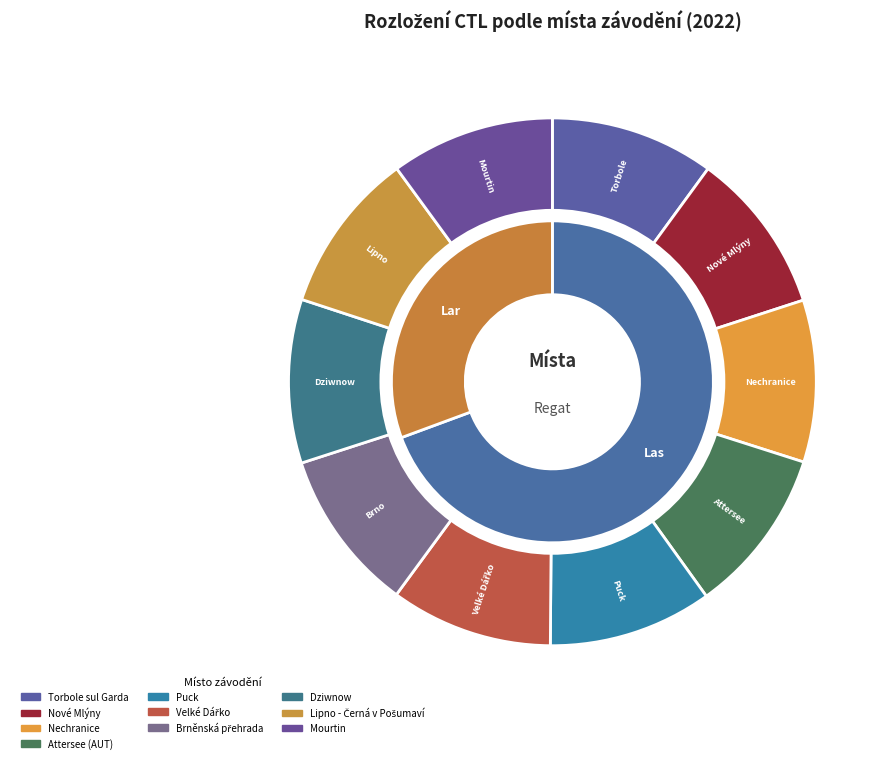

What is the change in value from Velké Dářko to Mourtin?

+2030